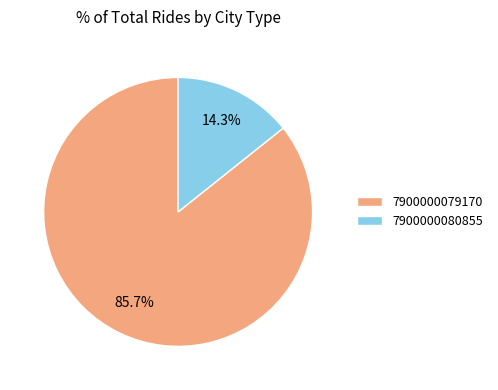

To the nearest percent, what percentage of the pie is 7900000080855?

14%